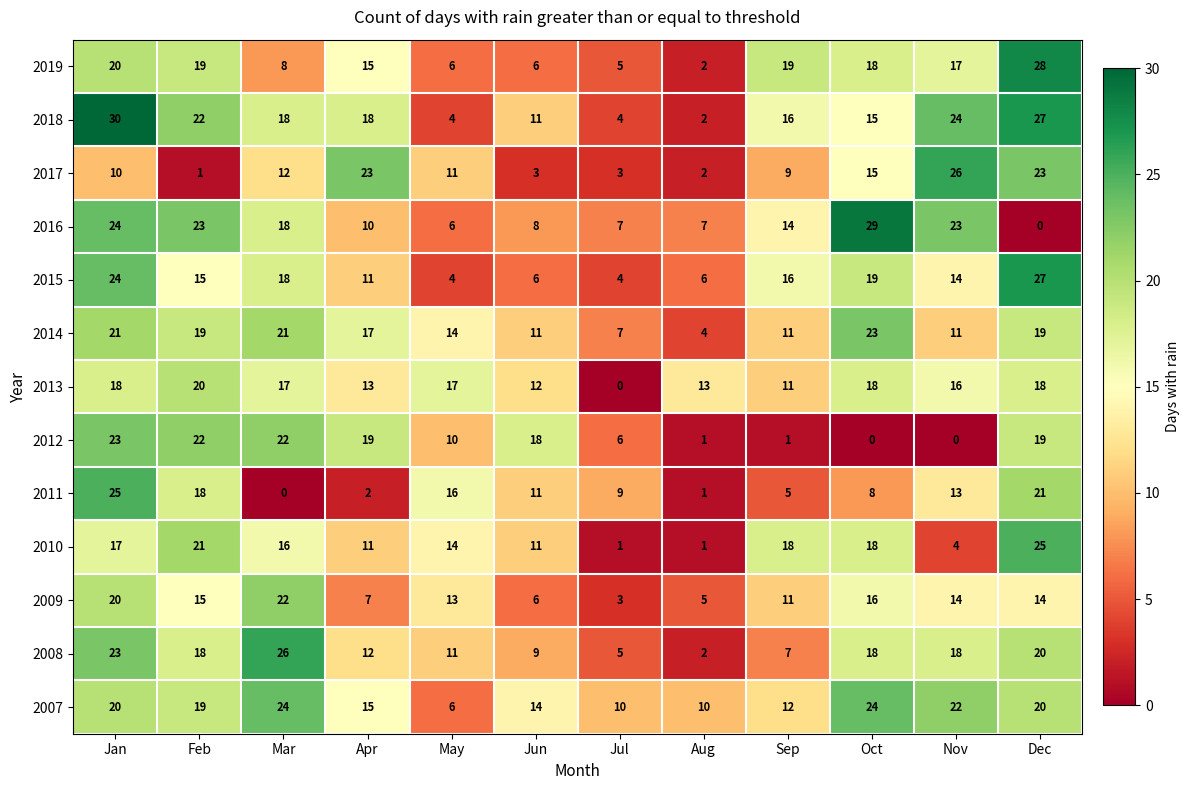

What is the highest value of the 2007 series?

24